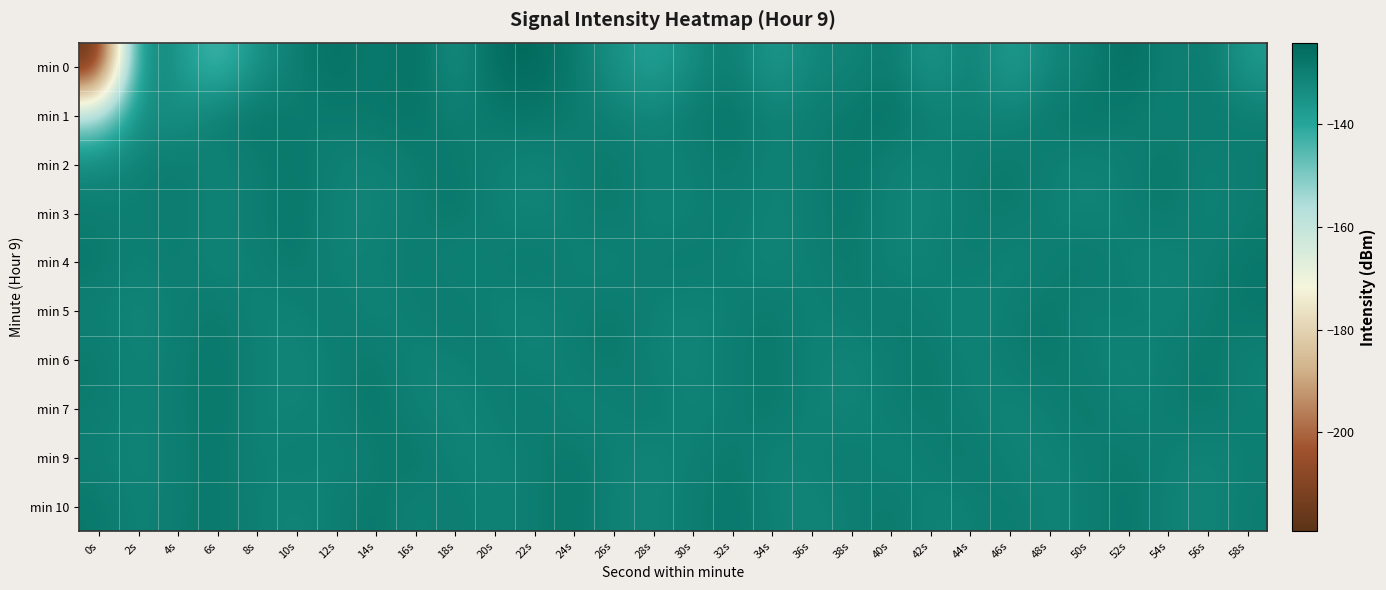

What is the minimum value shown in the chart?

-219.2